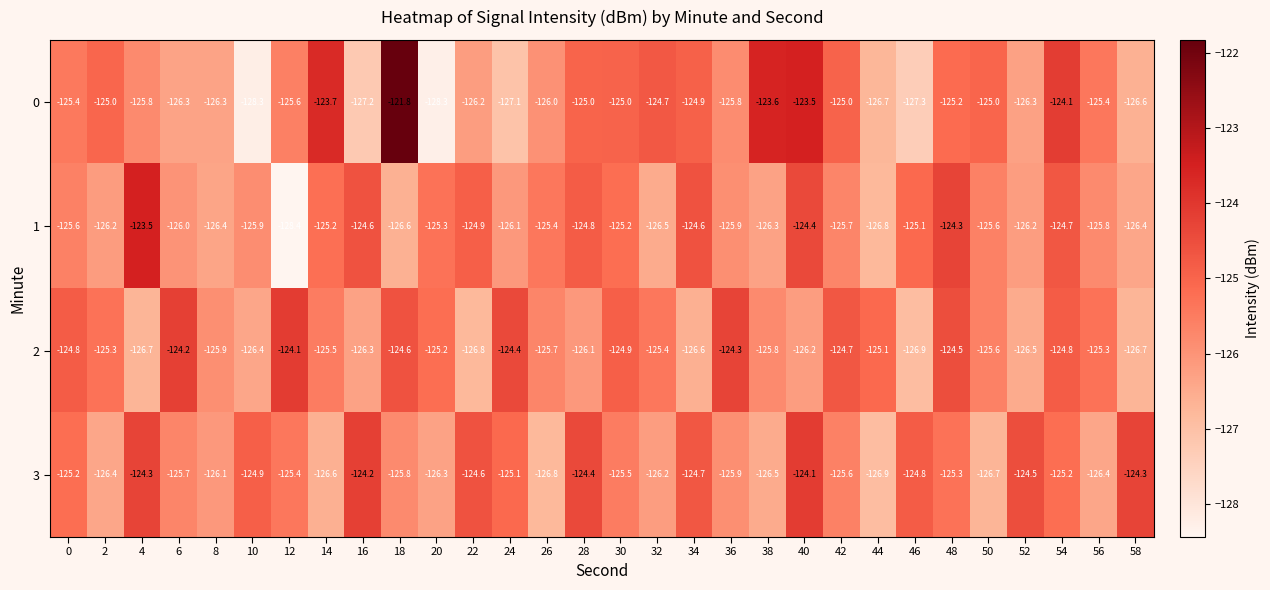

Is it true that 1 equals -44.4 at 54?

False